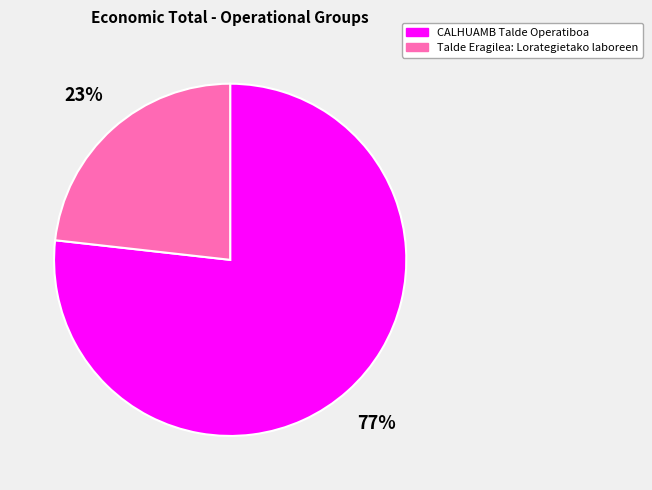

To the nearest percent, what is the difference between the largest and smallest slice percentages?

54%